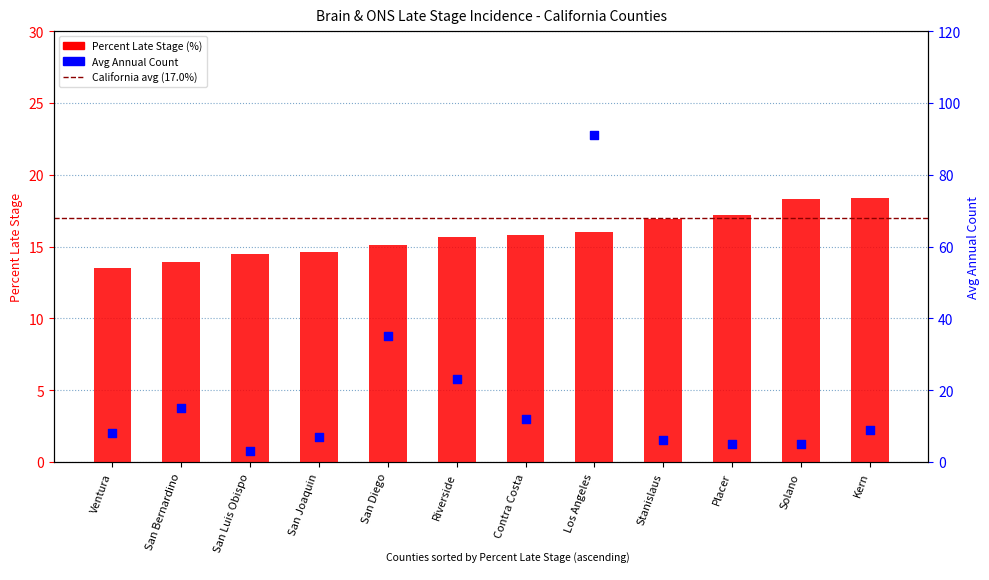

At how many categories does at least one series exceed 86?

1